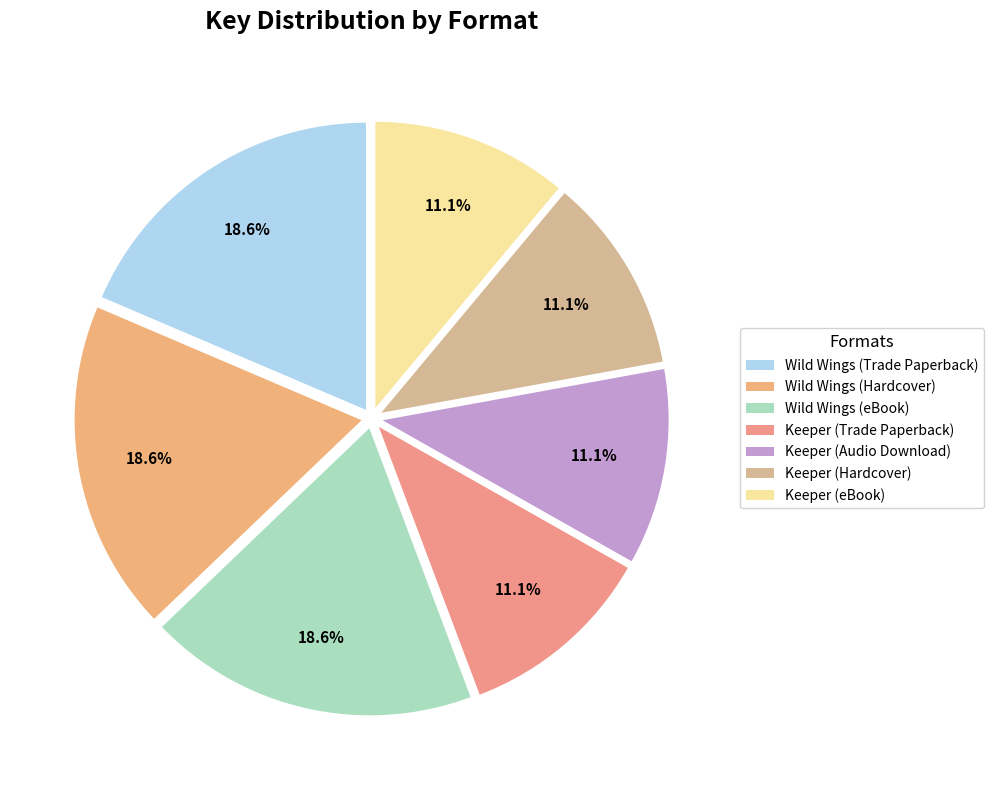

Approximately how many times larger is the value at Wild Wings (eBook) compared to Wild Wings (Trade Paperback)?

1.0